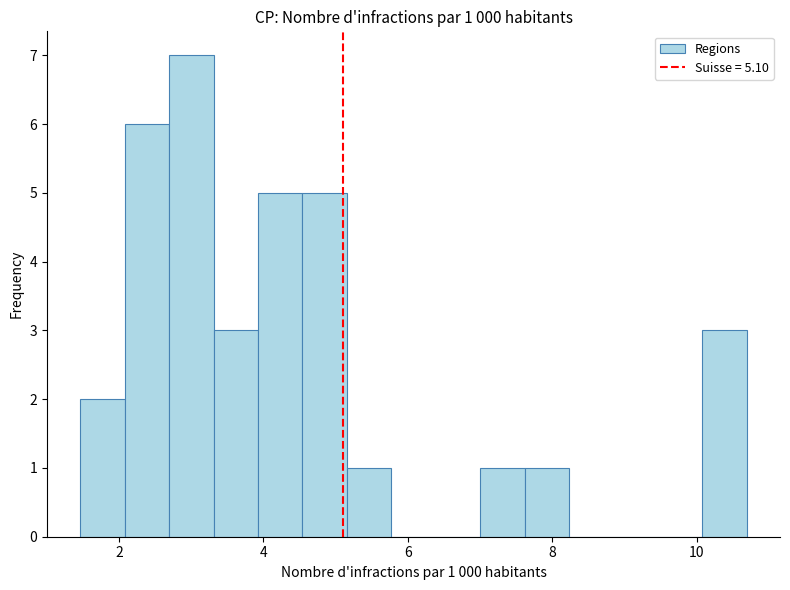

Read against the x-axis, roughly where is the centre of the tallest bar?

3.0